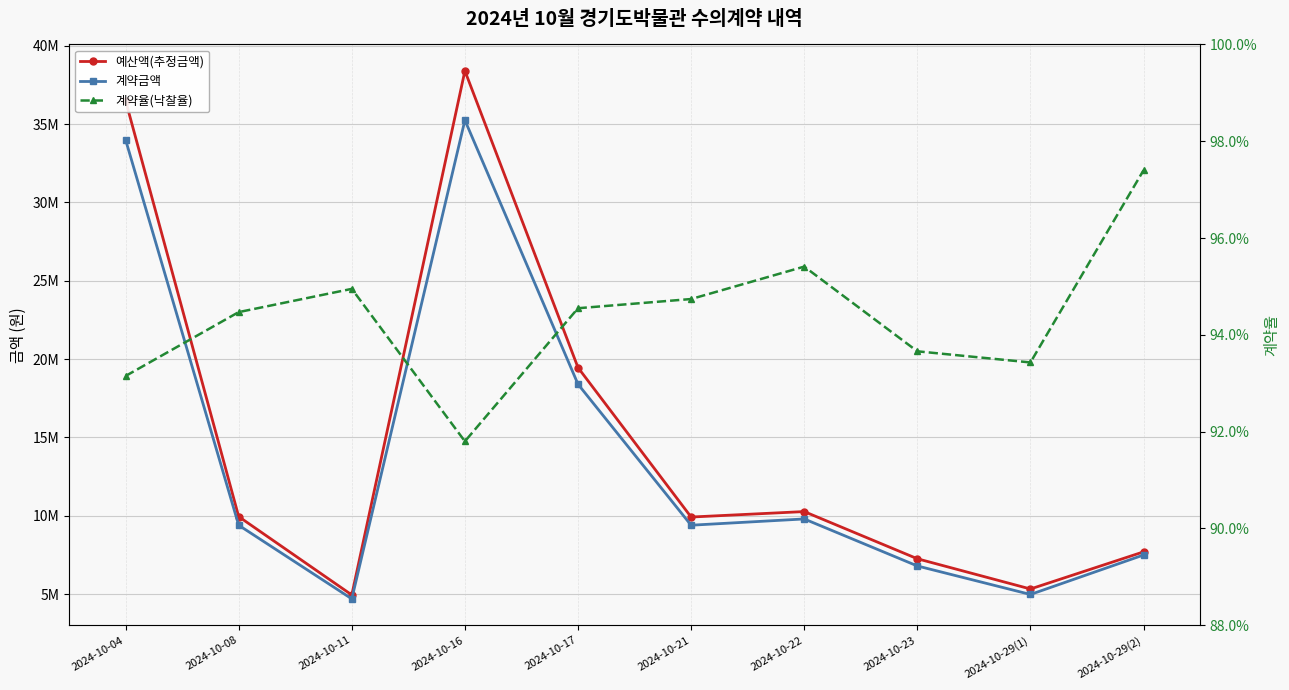

In 예산액(추정금액), how many points are lower than both neighbors (excluding endpoints)?

3